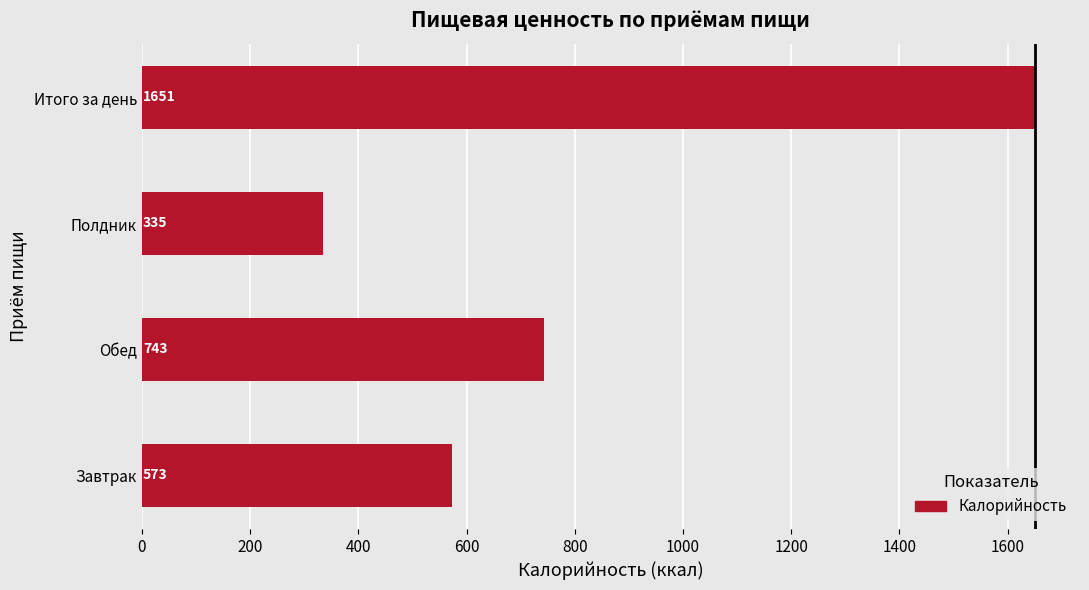

Count the number of data series in this chart.

1